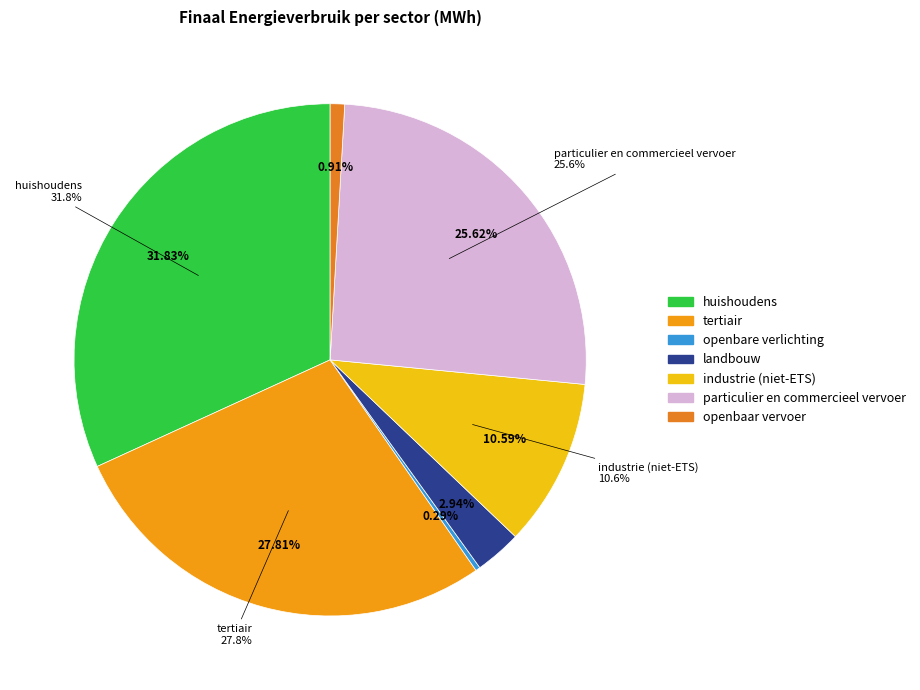

Rank the categories by value from highest to lowest.

huishoudens, tertiair, particulier en commercieel vervoer, industrie (niet-ETS), landbouw, openbaar vervoer, openbare verlichting